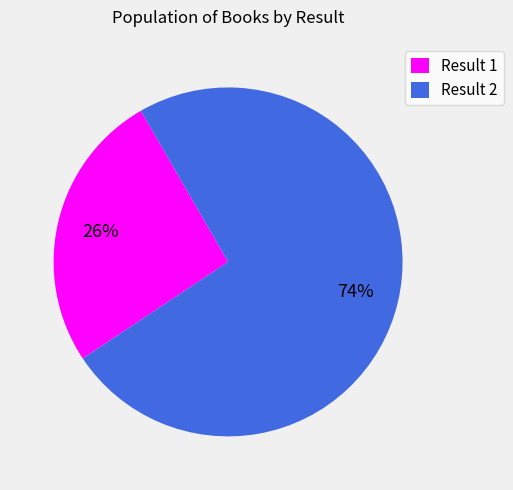

Do Result 2 and Result 1 together represent more than half of the pie?

Yes